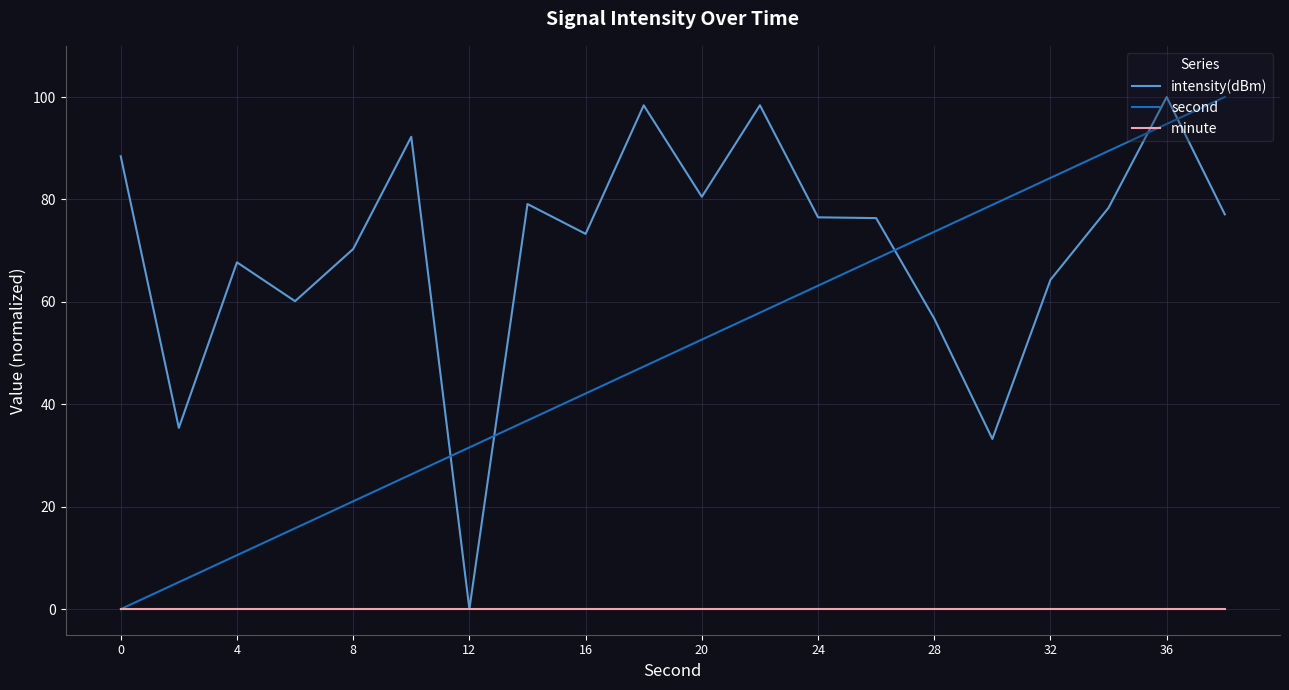

Is this an area chart (filled region under the line)?

No